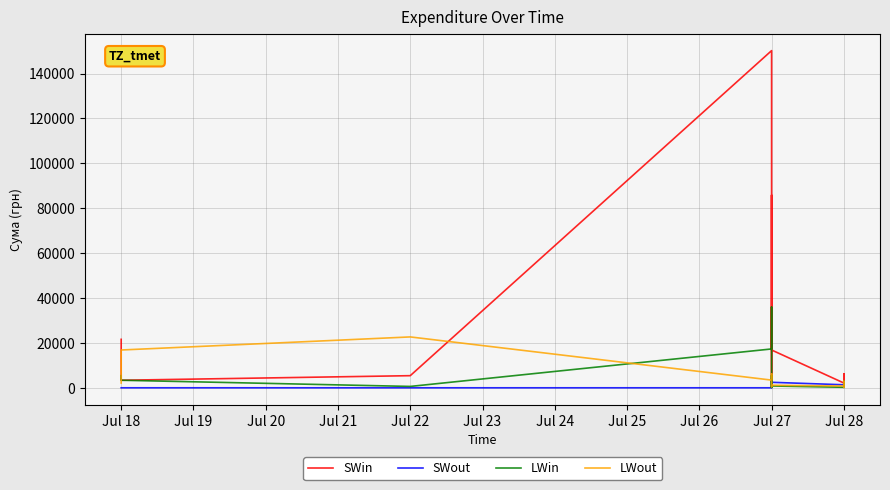

Is the value of LWin at Jul 28 greater than the value of LWout at Jul 18?

No